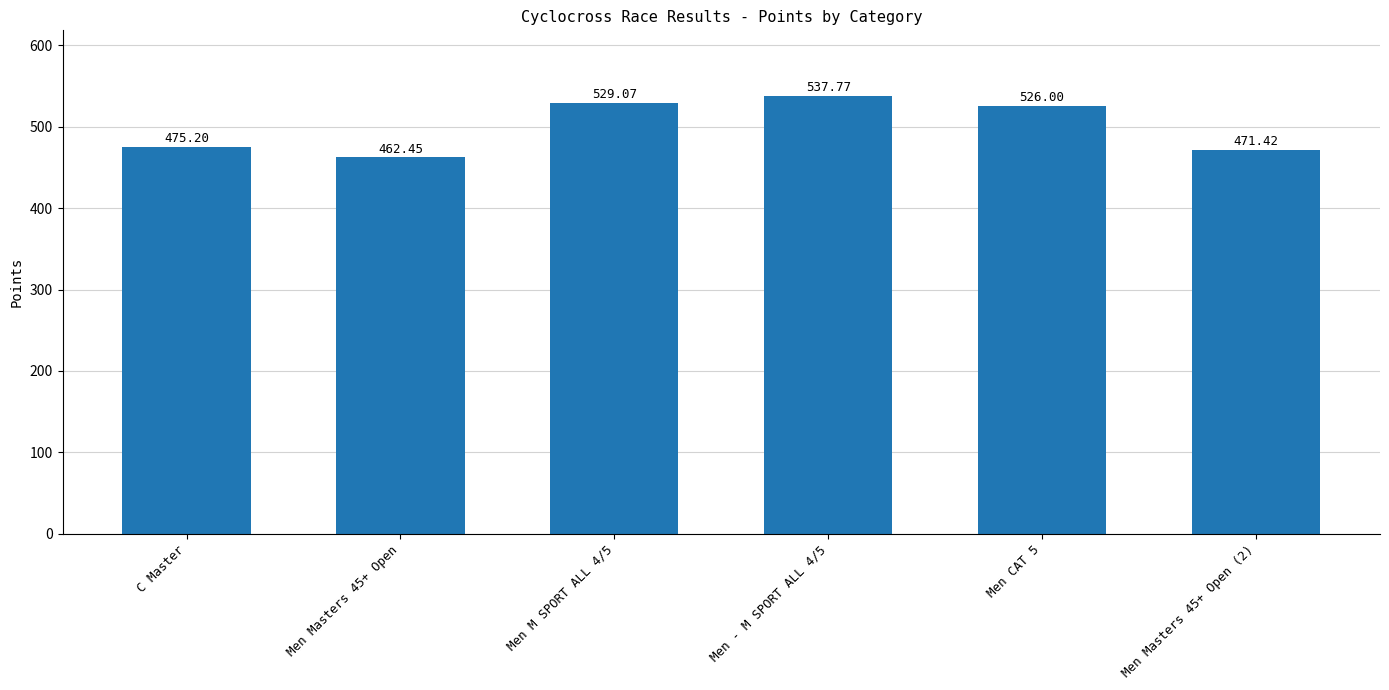

Which has a higher value, Men Masters 45+ Open or Men CAT 5?

Men CAT 5